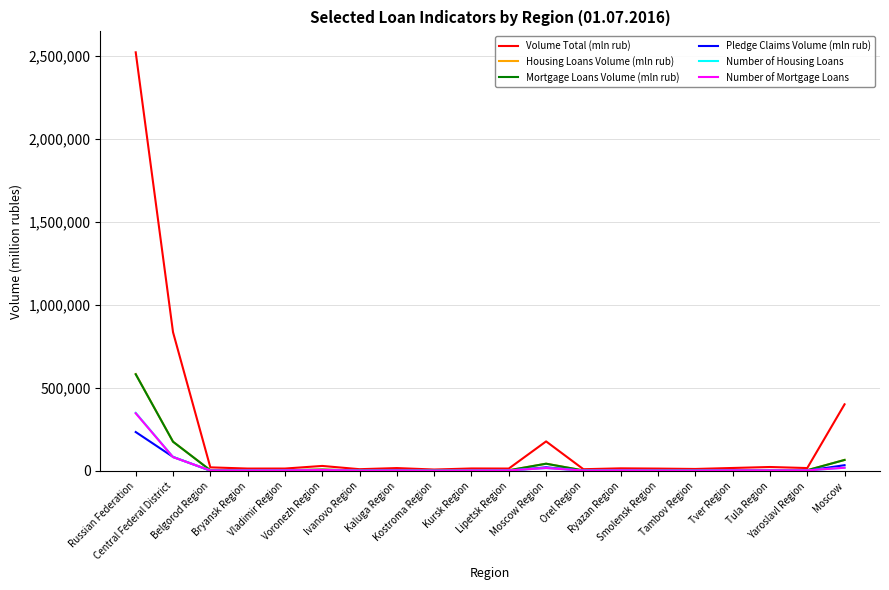

How many categories are shown in the chart?

20